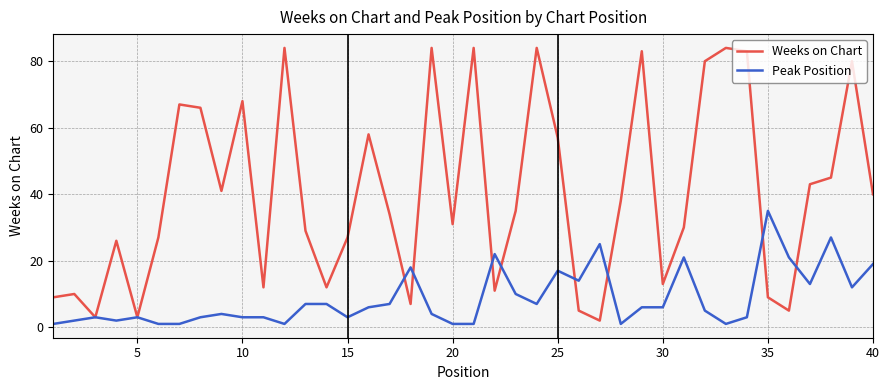

Rank the series by their average value, from lowest to highest.

Peak Position, Weeks on Chart